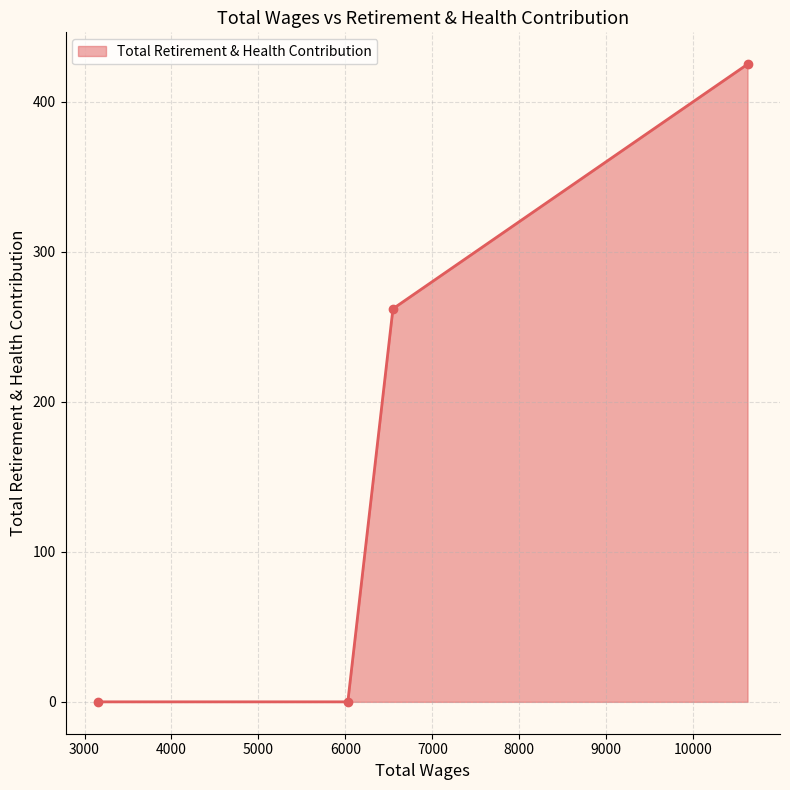

What is the greatest value displayed?

425